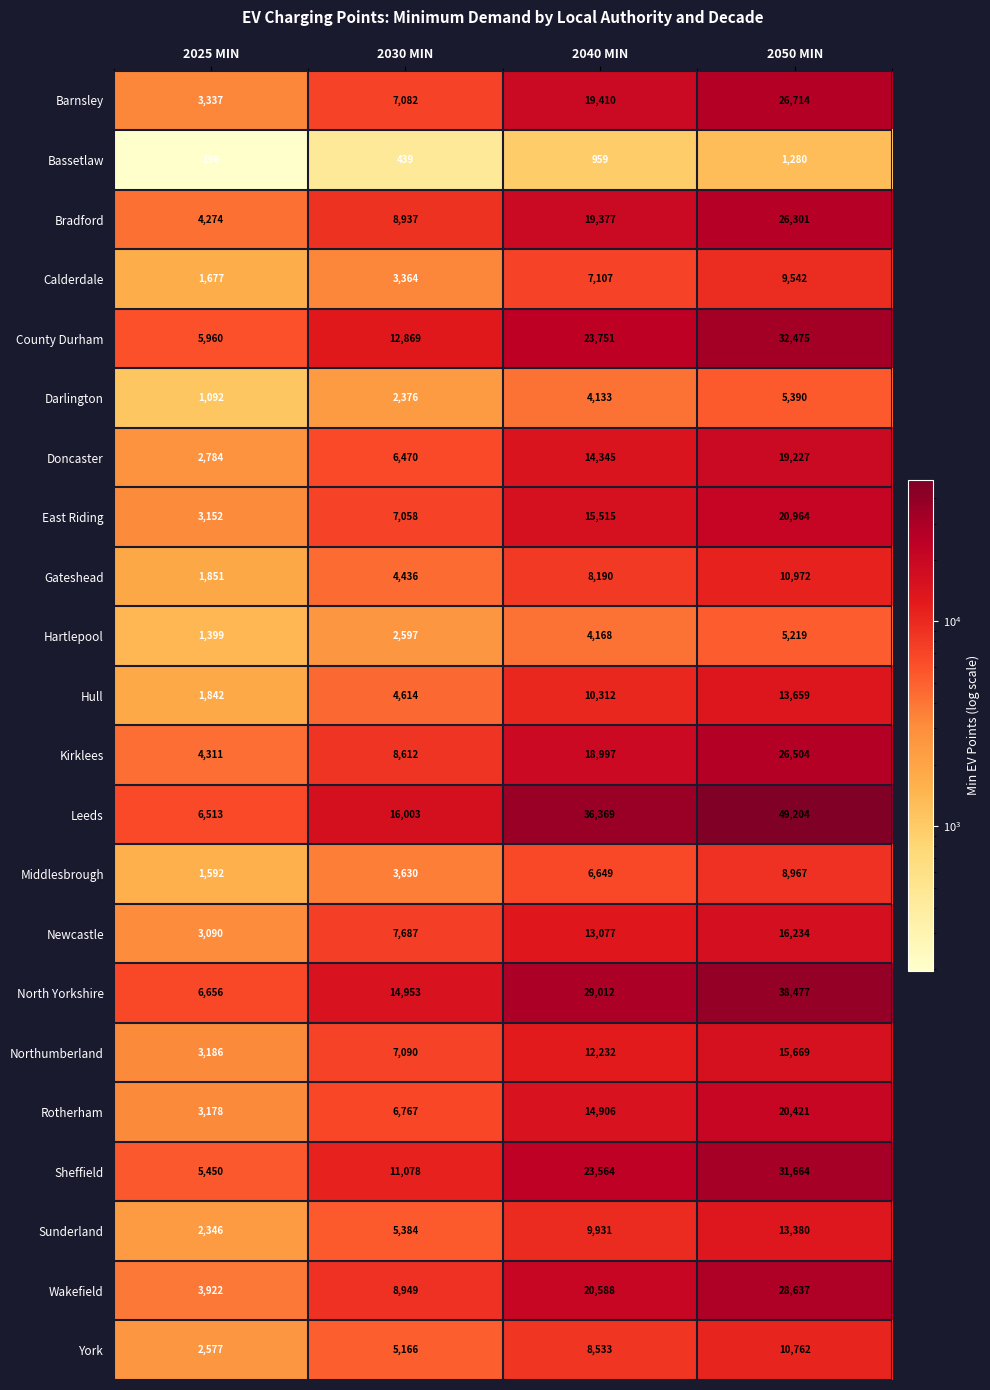

At which label is Rotherham closest to 11799?

2040 MIN